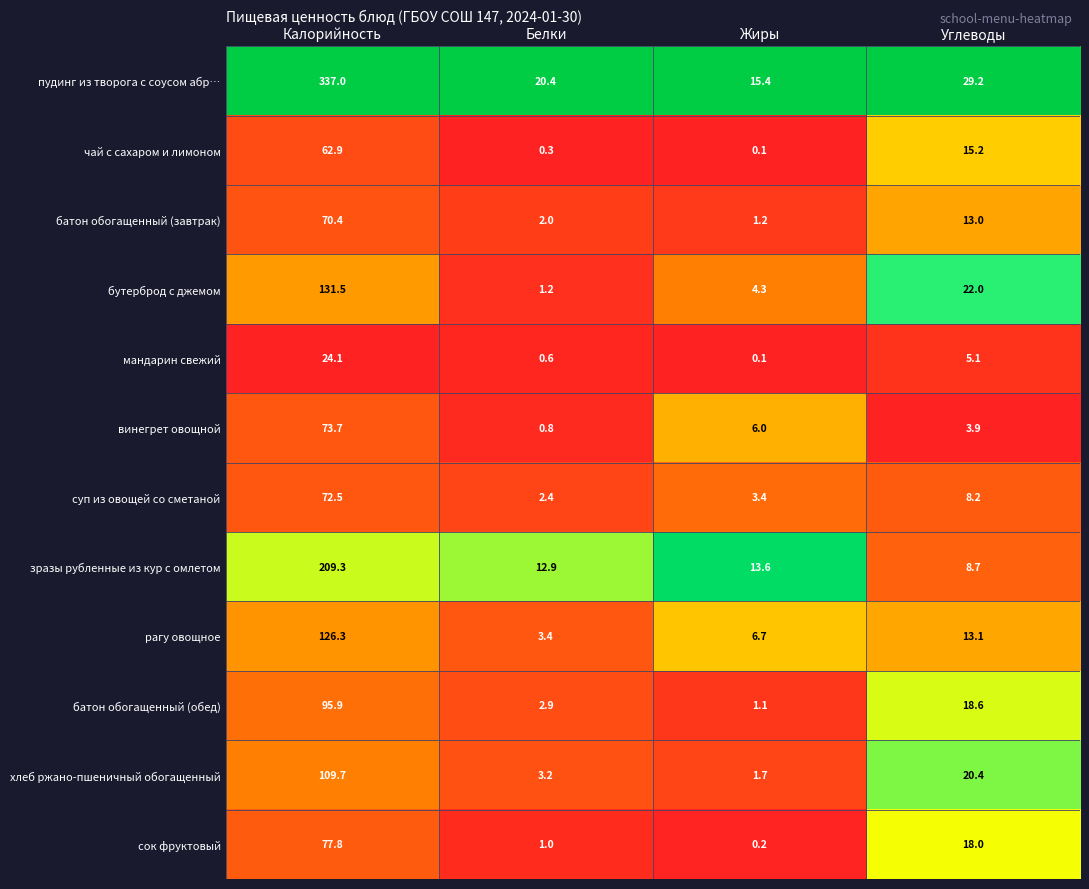

How many categories are shown in the chart?

4